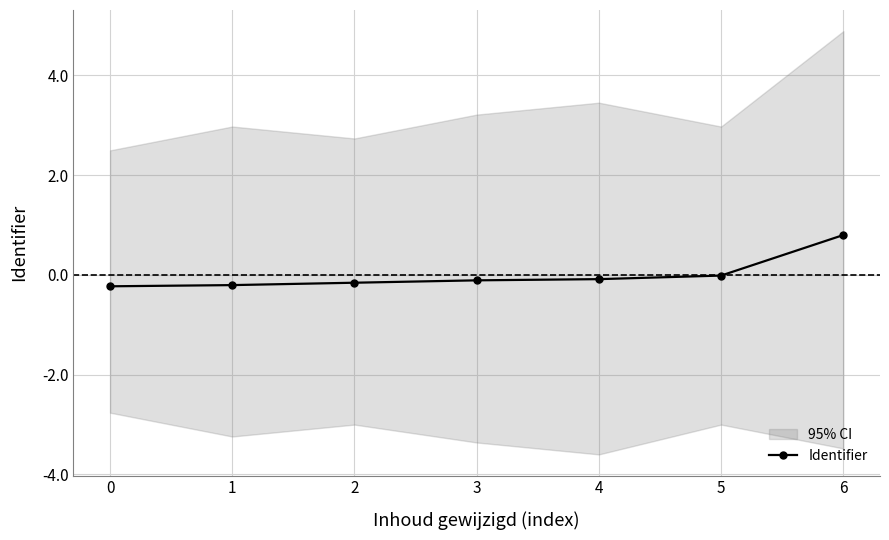

What is the difference between the maximum and minimum values?

1.0